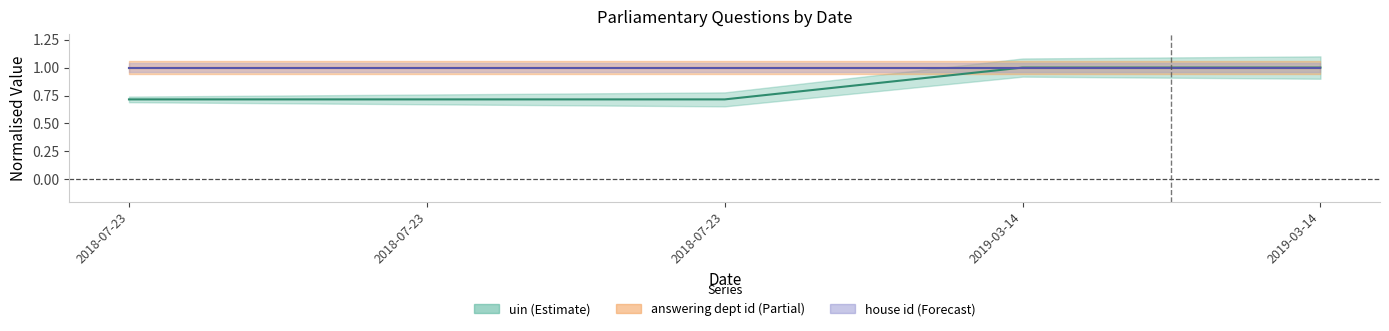

Is this an area chart (filled region under the line)?

No